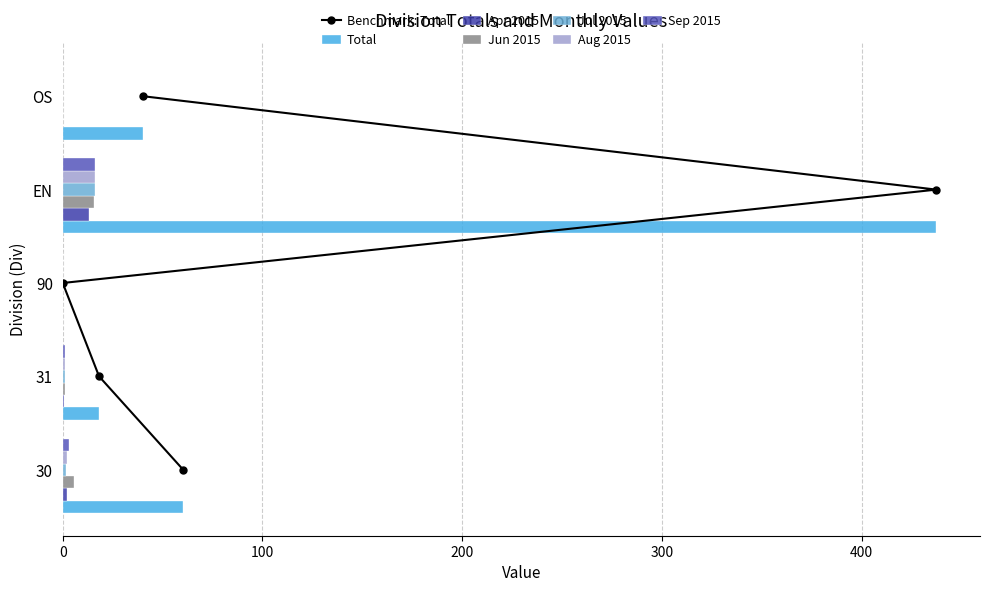

What is the spread (max minus min) of values at 30?

58.6